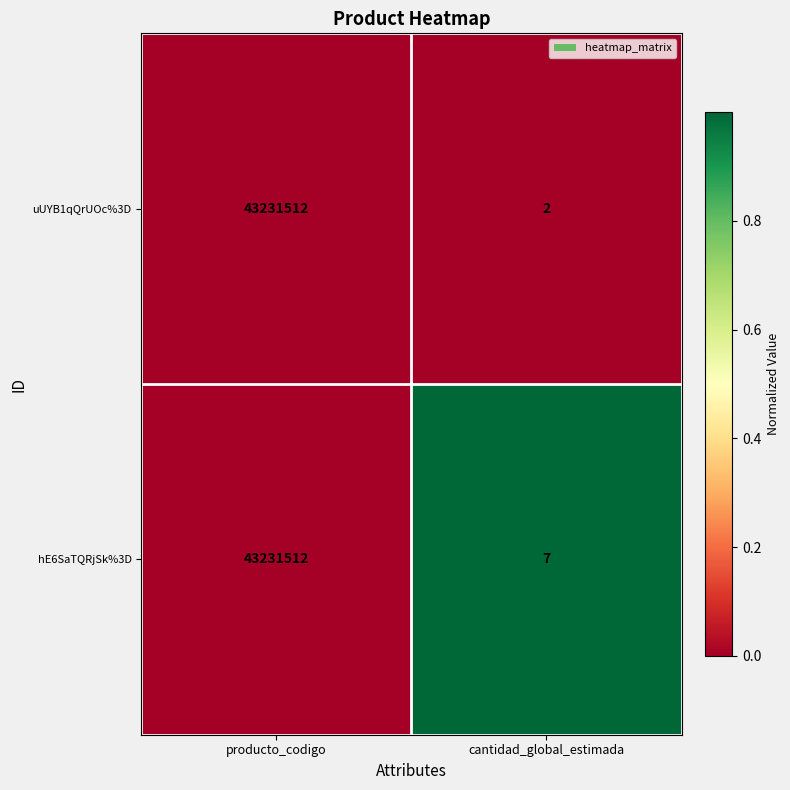

Which series has the largest range (max minus min)?

uUYB1qQrUOc%3D